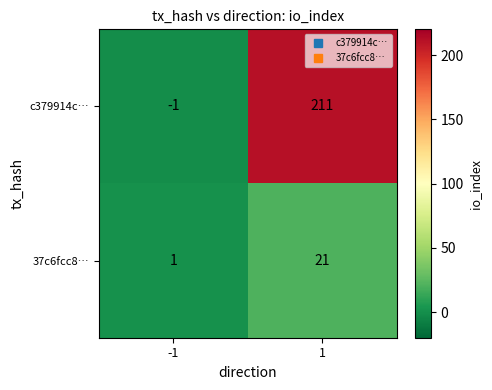

What is the approximate value of 37c6fcc8… at 1?

21